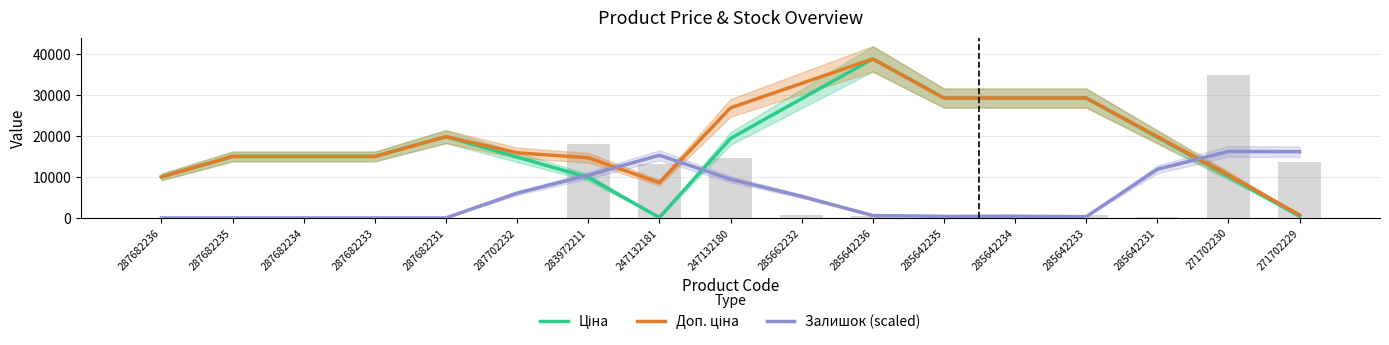

What is the difference between the highest and lowest values at 287682234?

15019.2